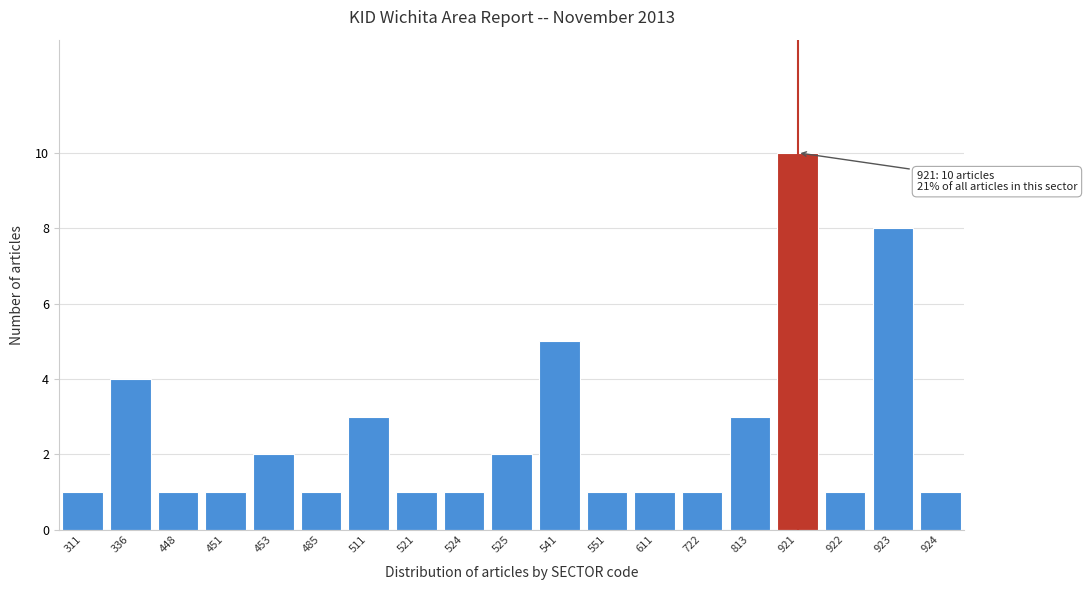

Reading right to left, transcribe all the data shown in this chart.

924=1	923=8	922=1	921=10	813=3	722=1	611=1	551=1	541=5	525=2	524=1	521=1	511=3	485=1	453=2	451=1	448=1	336=4	311=1